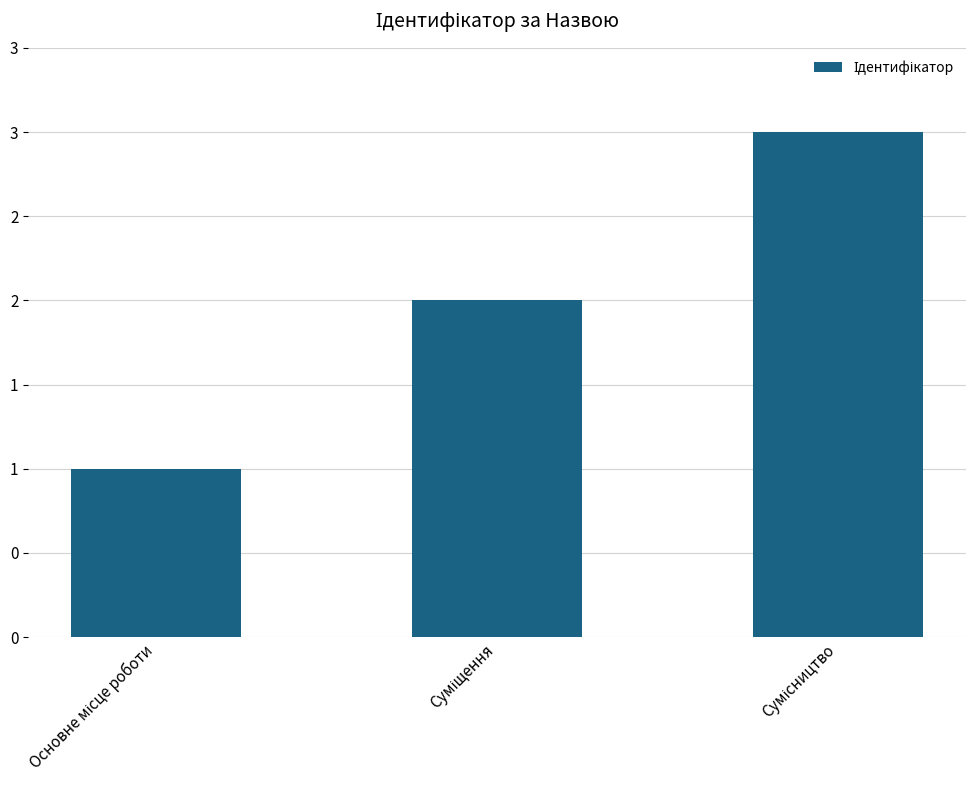

True or false: the data shows 1 at Основне місце роботи.

True